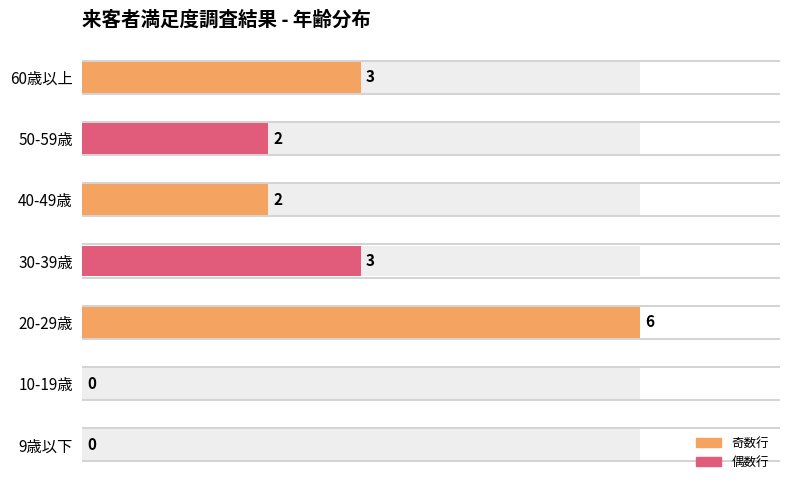

Approximately how many times larger is the value at 20-29歳 compared to 40-49歳?

3.0